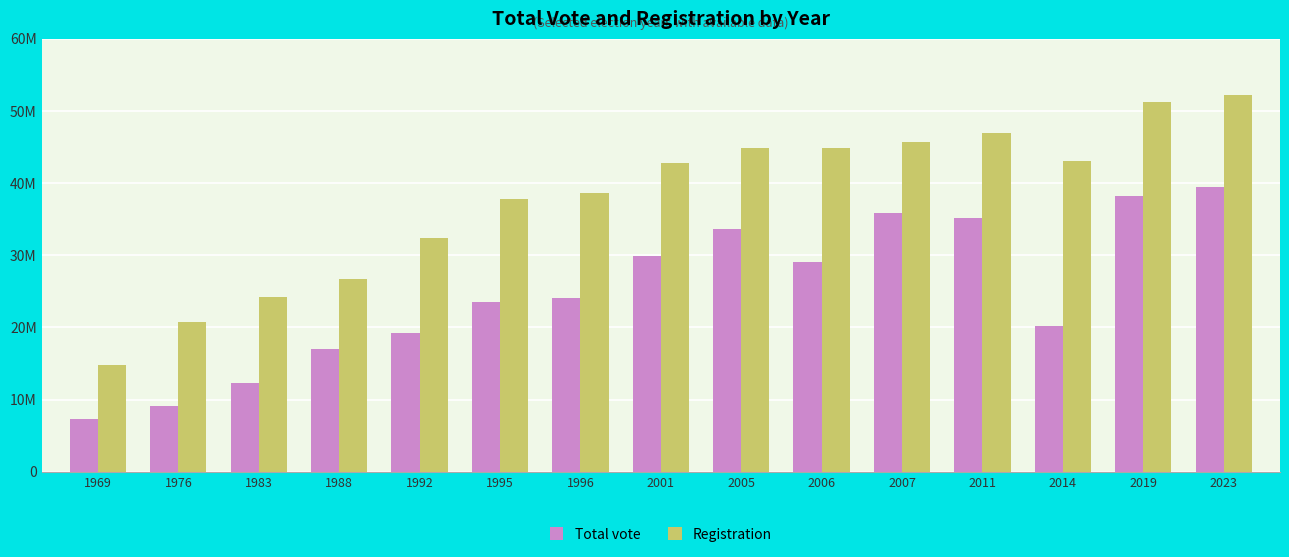

At which label does Registration first exceed 42759001?

2005